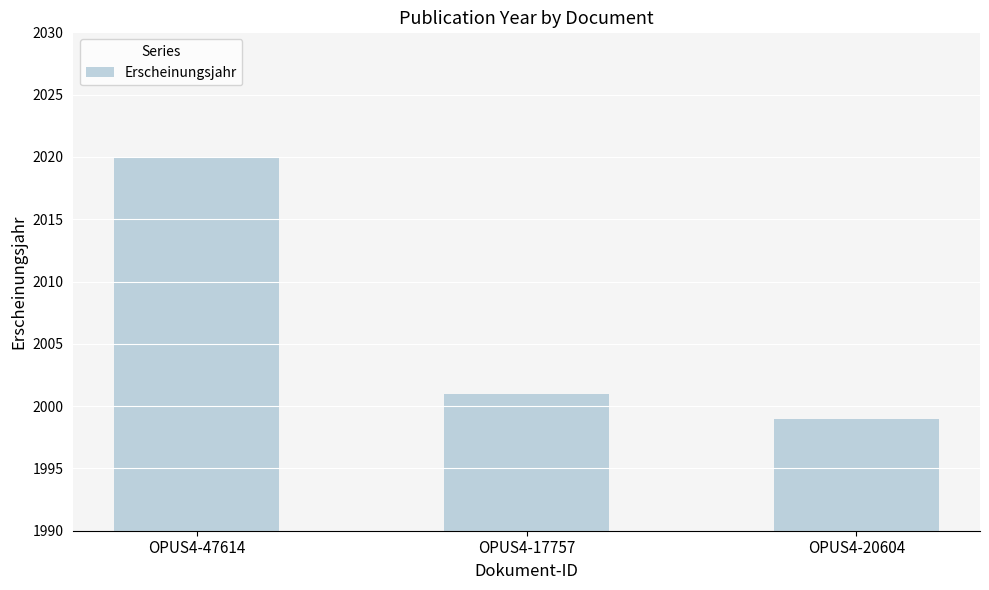

Does the chart contain any negative values?

No